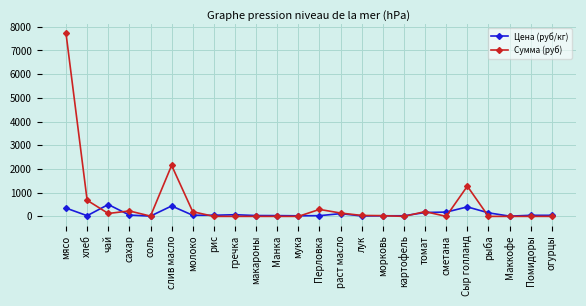

How many data points in Сумма (руб) are less than 30?

12